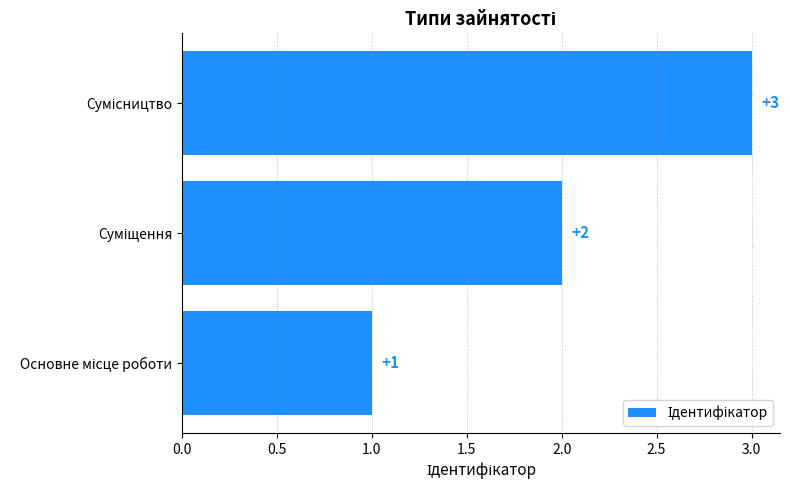

What is the maximum value shown in the chart?

3